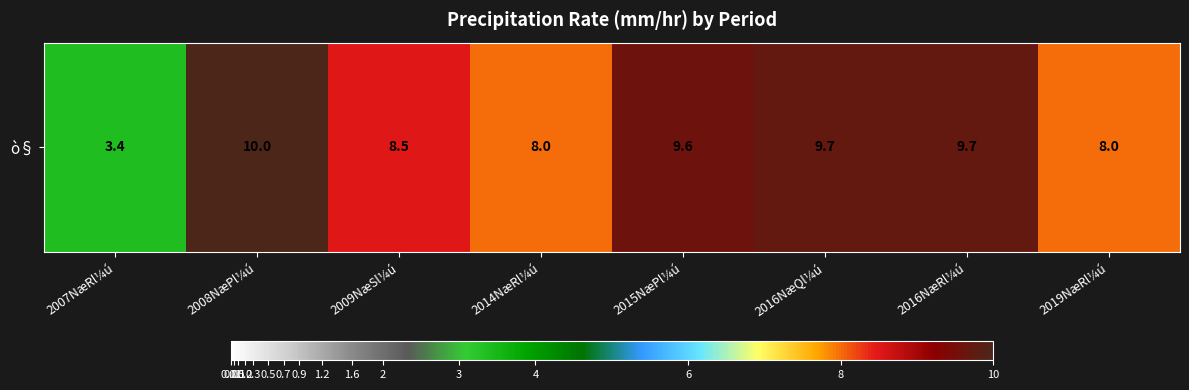

Which category has the lowest value across all series?

2007NæRl¼ú